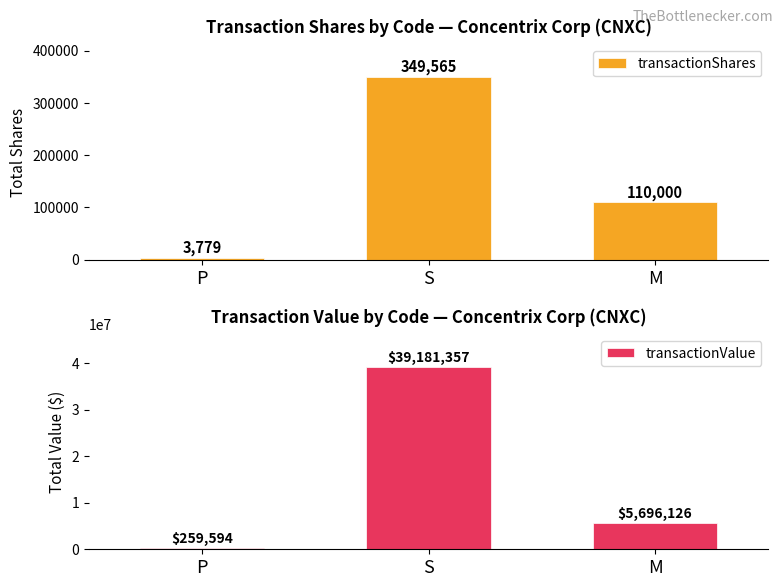

At P, list the series in order from smallest to largest.

transactionShares, transactionValue